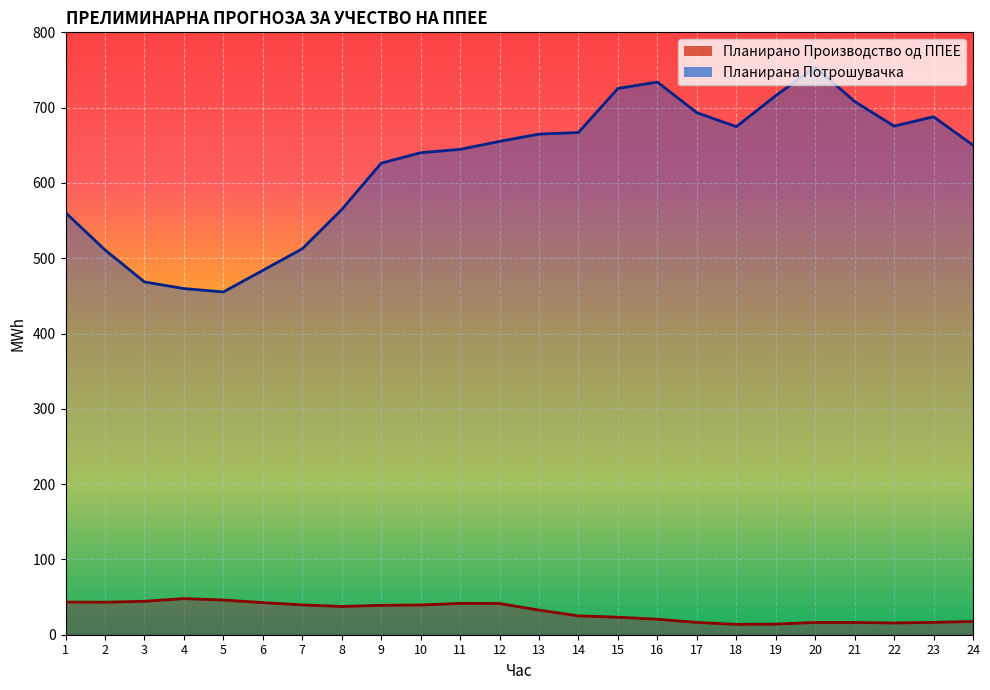

Is it true that Планирано Производство од ППЕЕ equals 41.6 at 11?

True